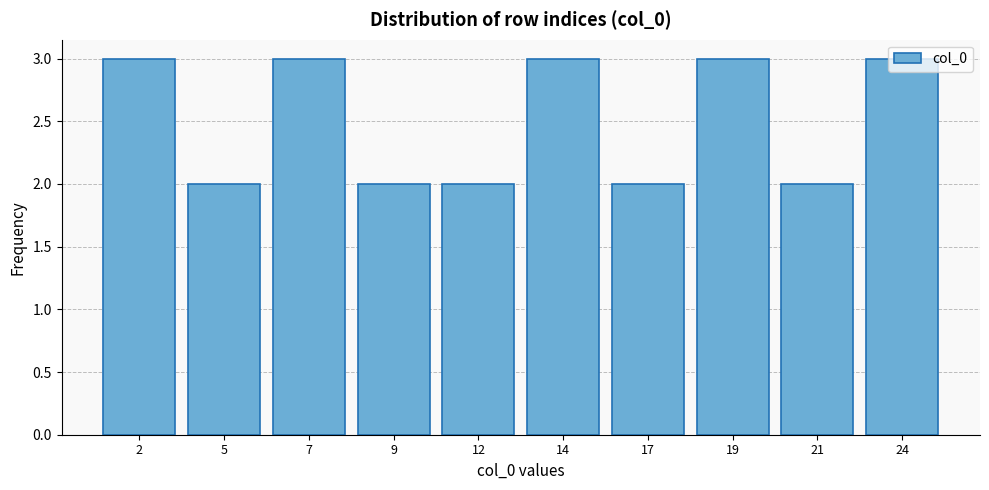

What is the maximum value shown in the chart?

3